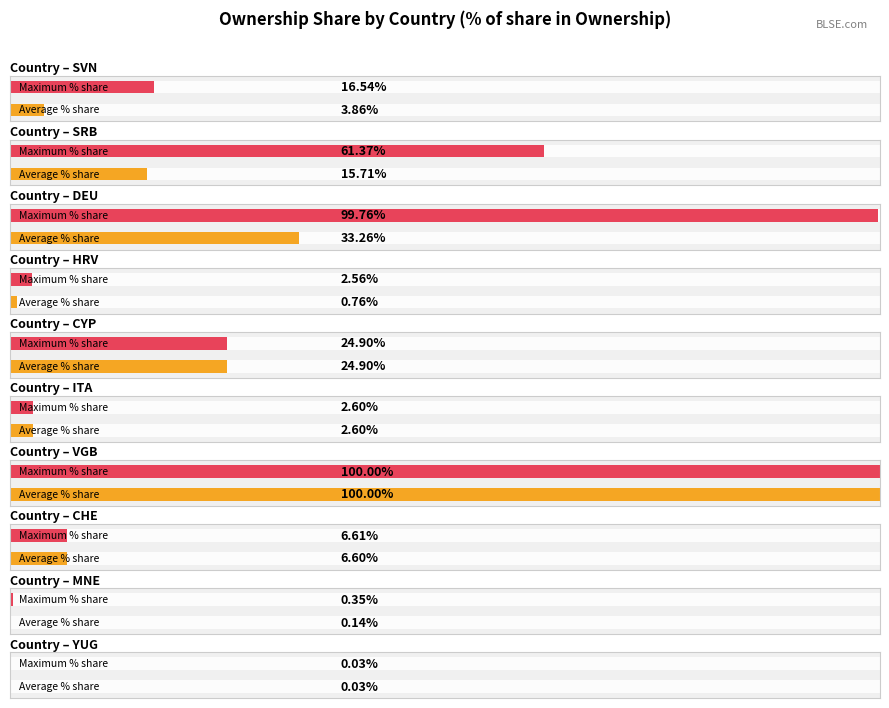

Which series has the widest spread of values?

Average % share